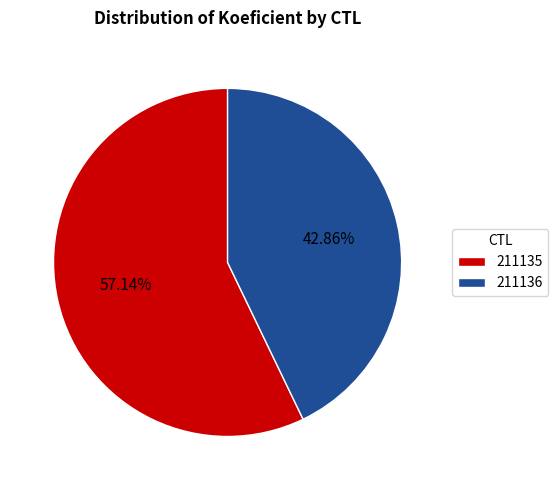

How many slices are in this pie chart?

2